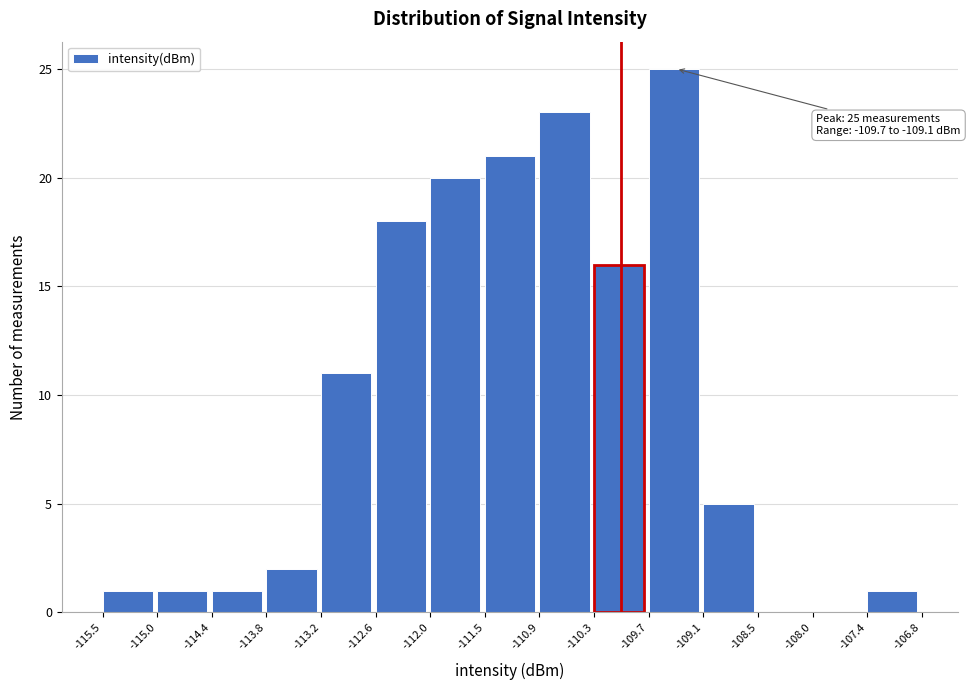

Which range on the x-axis has the tallest bar?

-109.7 to -109.1